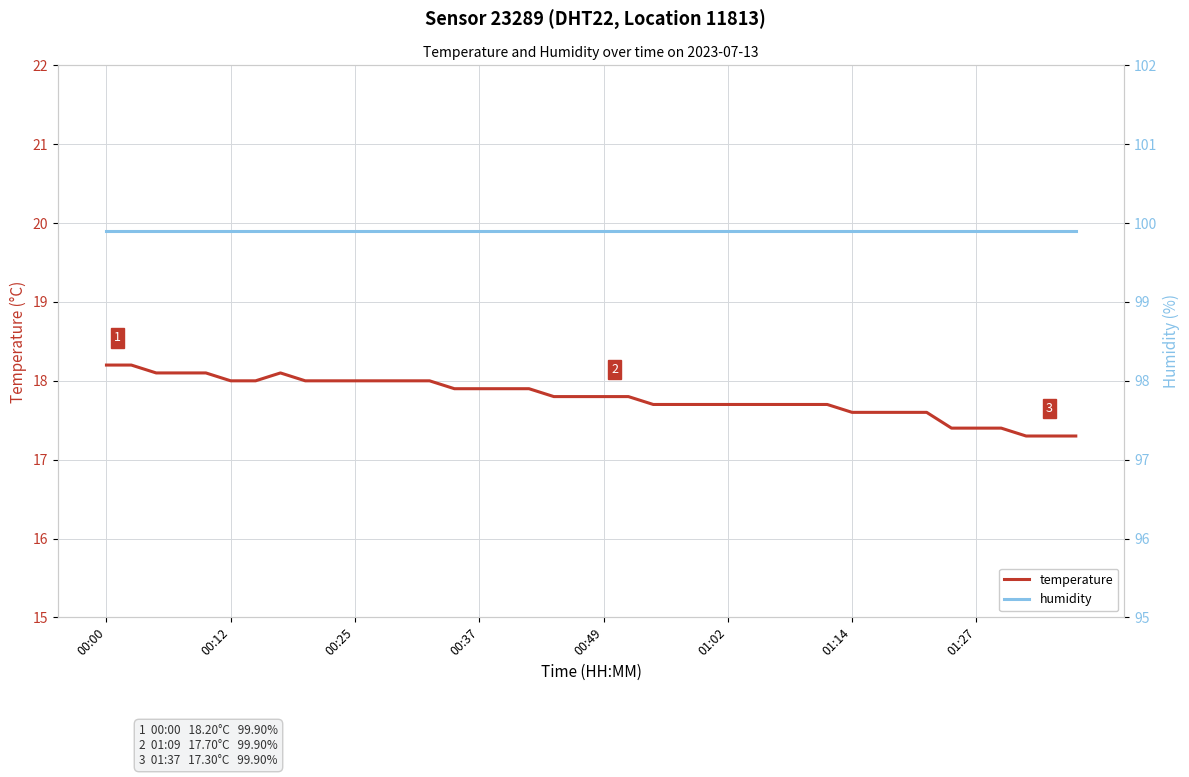

The value of temperature at 00:37 is 17.9. True or false?

True